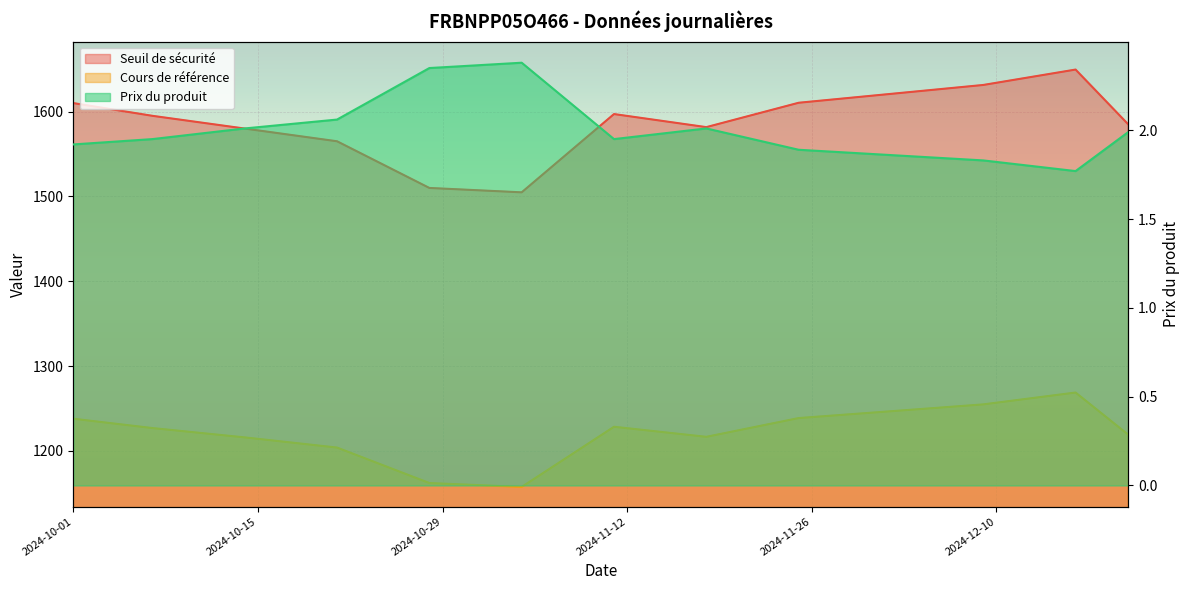

What is the difference between the Prix du produit values at 2024-10-21 and 2024-10-14?

0.1